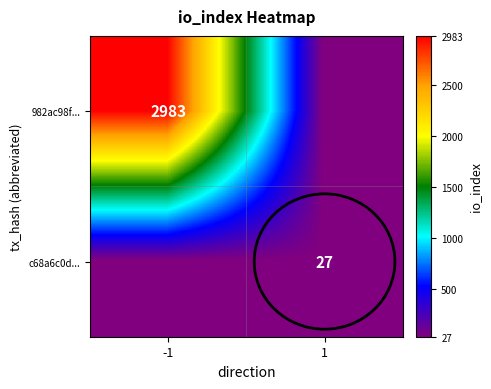

The 982ac98f... series shows 1397 at -1. True or false?

False